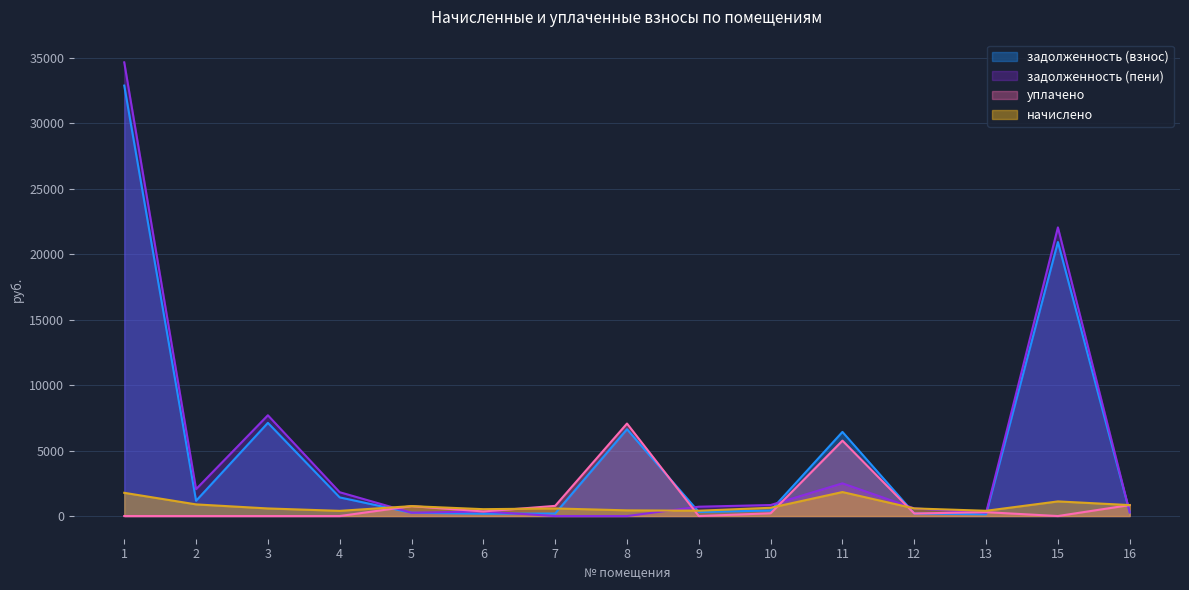

What is the difference between the second highest and second lowest values in the задолженность (пени) series?

22044.3